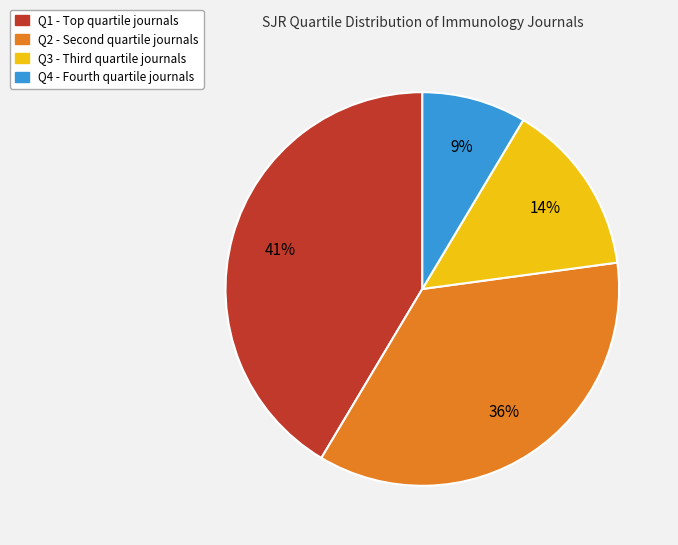

Does Q4 represent more than half of the total?

No